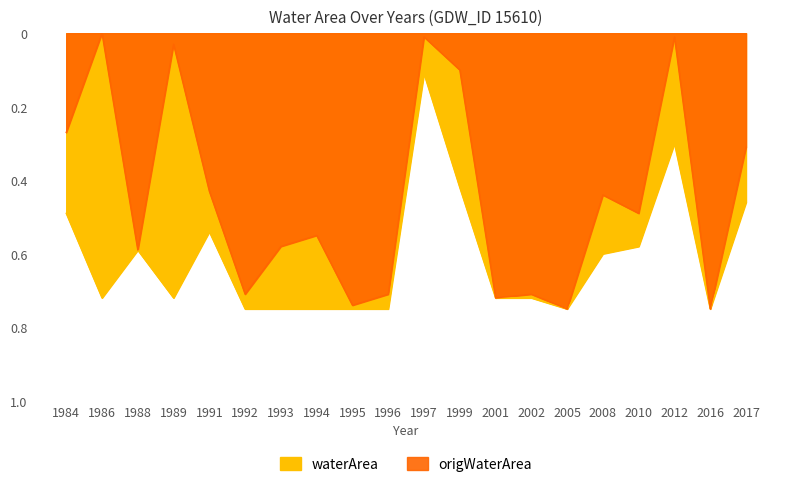

Which series changed the most between 1989 and 2002?

origWaterArea